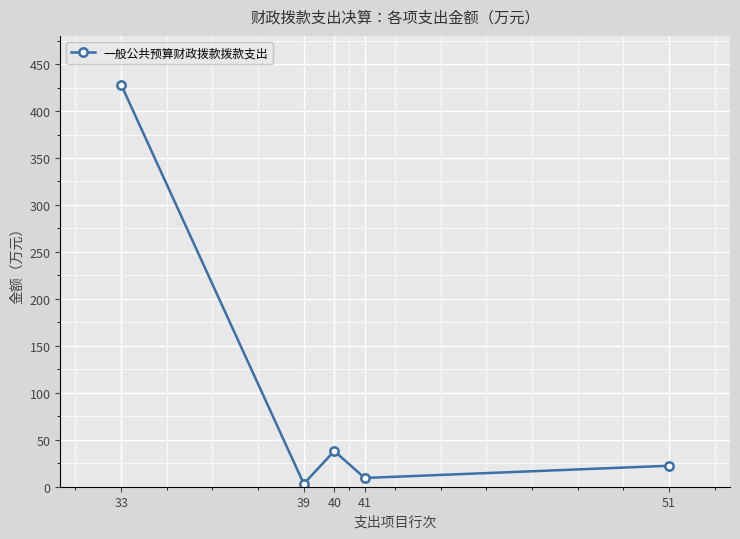

How many interior local peaks (higher than both neighbors) does the data have?

1